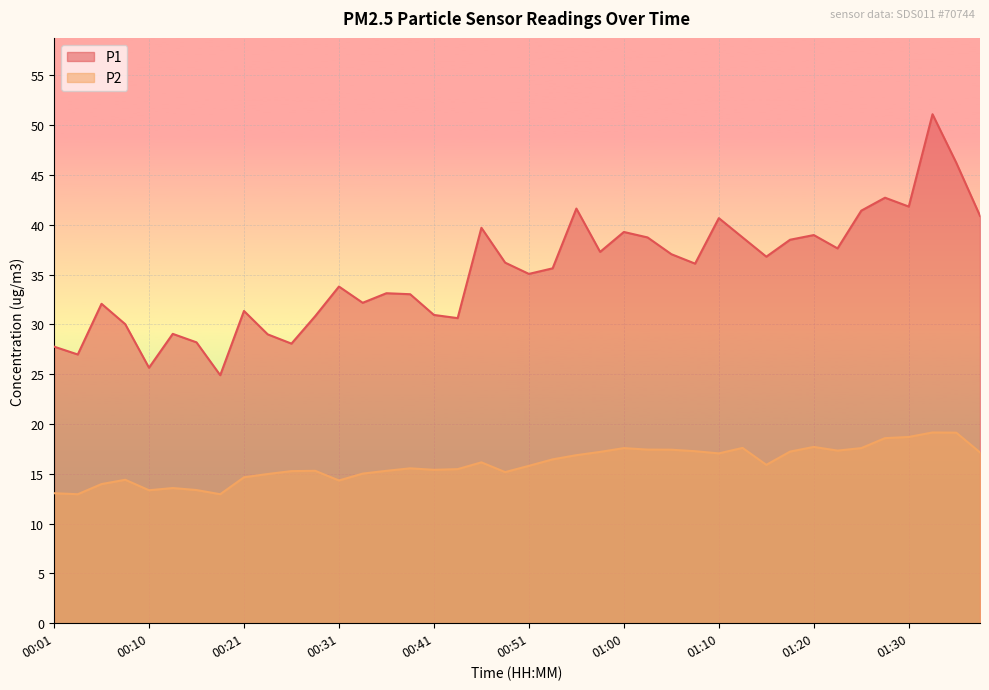

List the series in order of their peak value, lowest first.

P2, P1